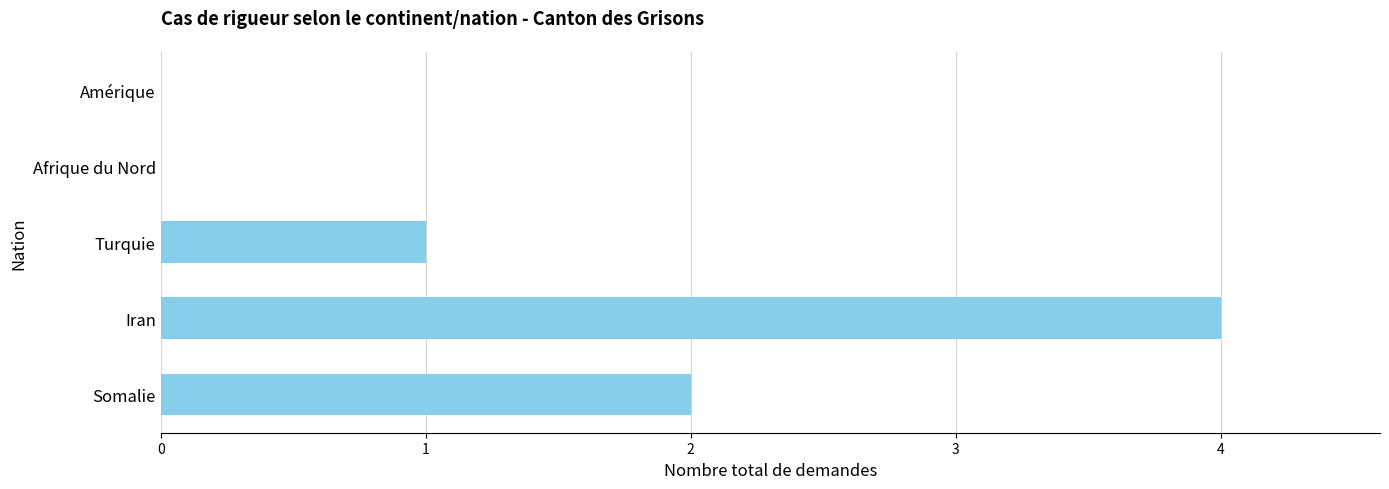

Reading bottom to top, what are all the values shown in this chart?

Somalie=2	Iran=4	Turquie=1	Afrique du Nord=0	Amérique=0